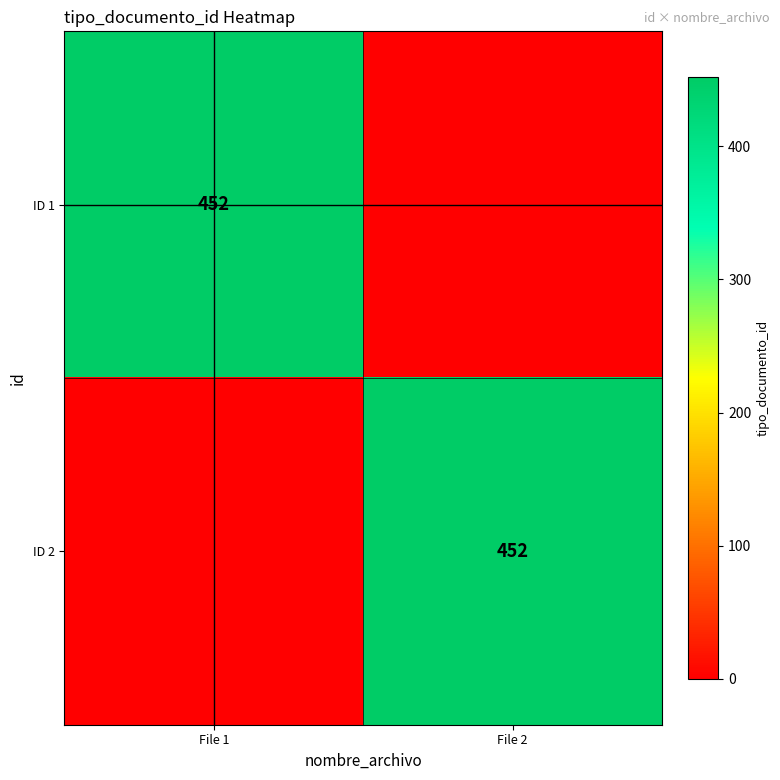

What is the difference between the highest and lowest values at File 2?

452